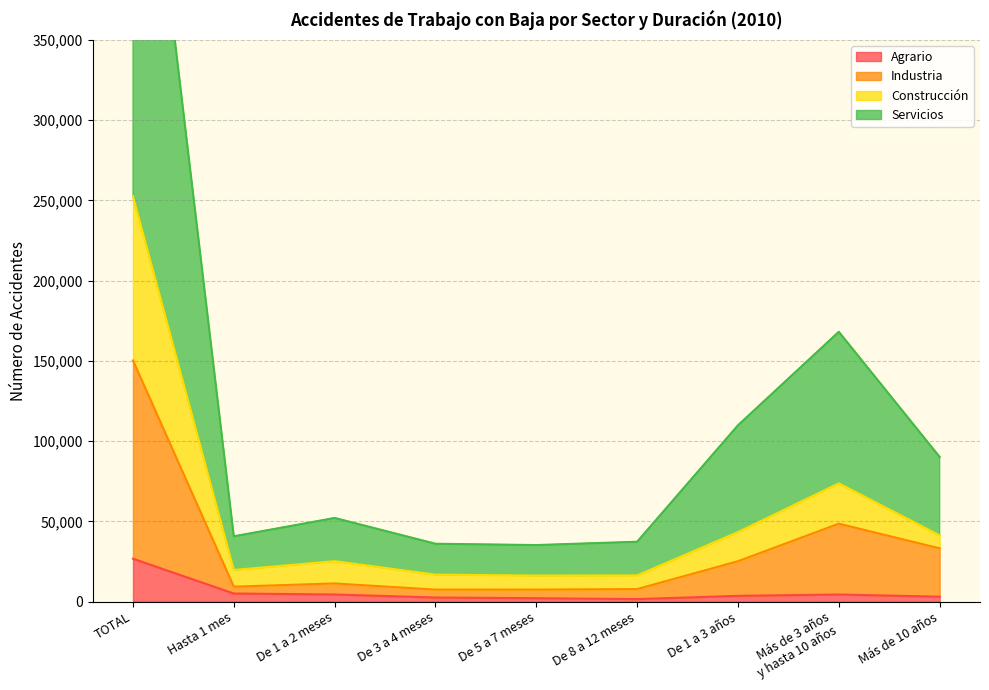

How many lines are shown in the chart?

4